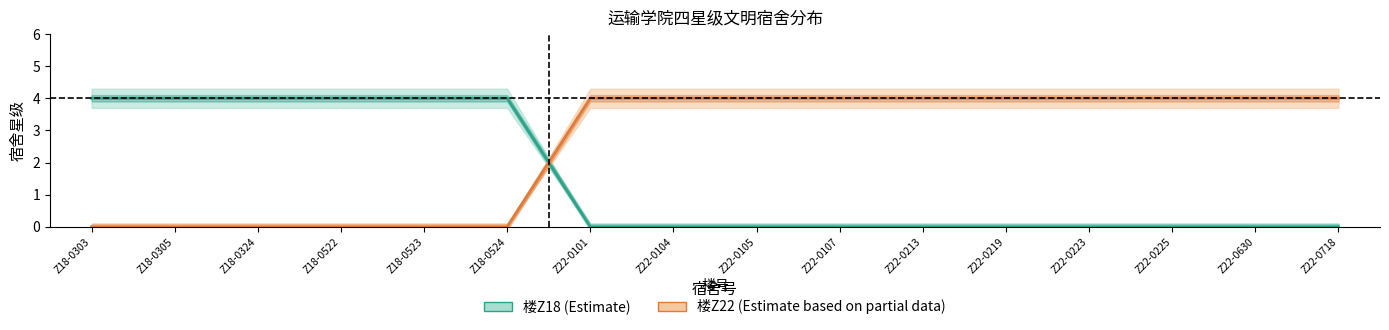

What is the value of the 楼Z22 (Estimate based on partial data) point at the 9th from the left?

4